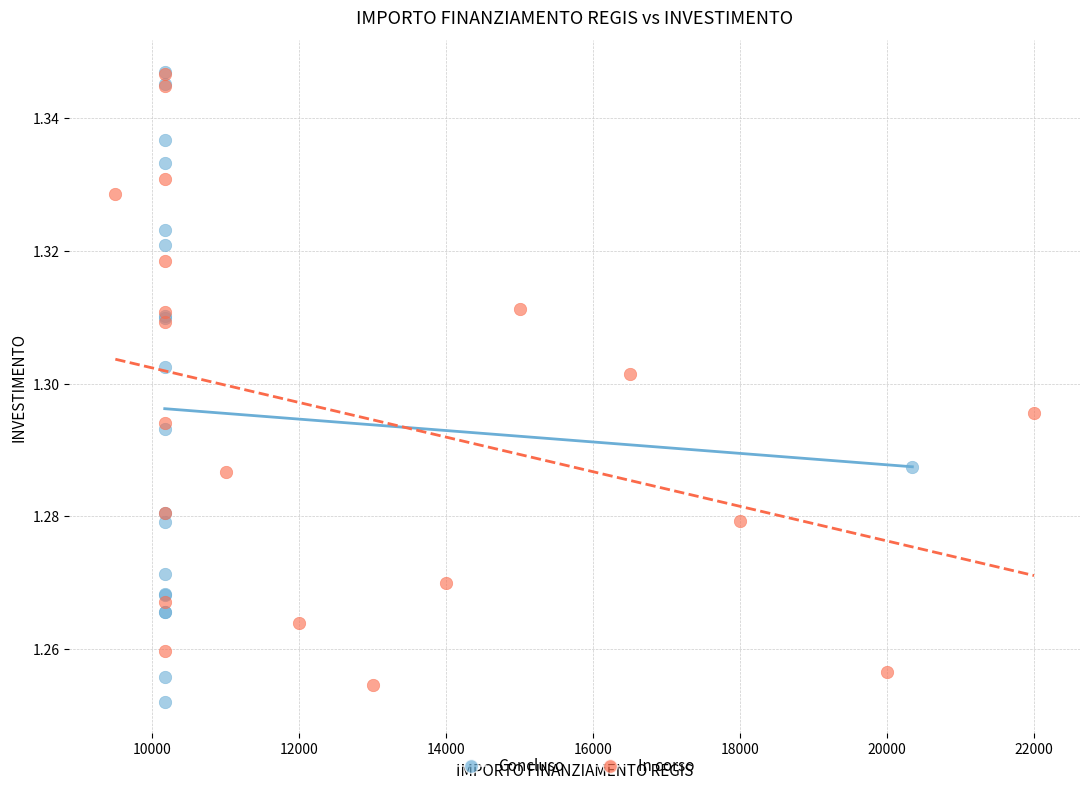

Which series has the widest spread of Y values?

Concluso